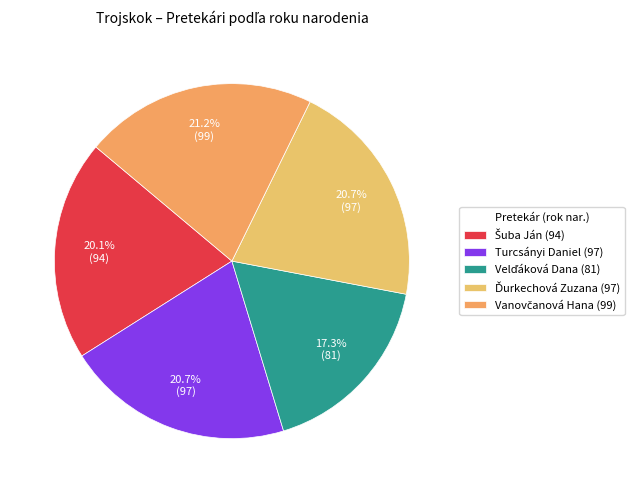

Count the number of slices in the pie.

5